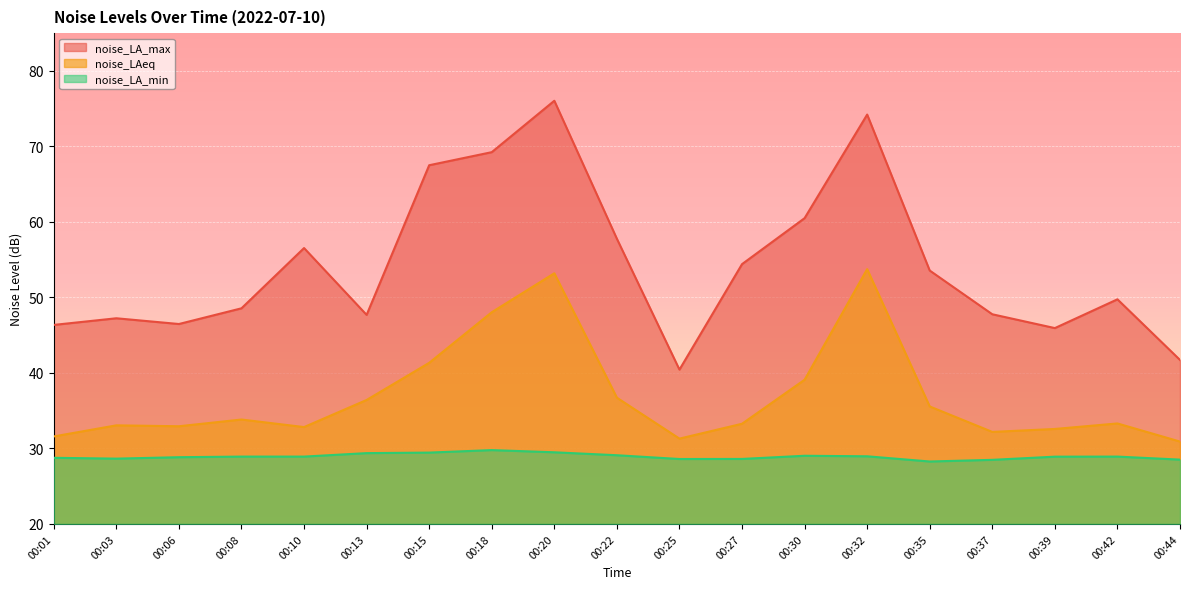

Reading left to right, transcribe all the data shown in this chart.

noise_LA_max: 00:01=46.4	00:03=47.2	00:06=46.5	00:08=48.6	00:10=56.5	00:13=47.7	00:15=67.5	00:18=69.2	00:20=76.0	00:22=57.8	00:25=40.4	00:27=54.4	00:30=60.5	00:32=74.2	00:35=53.6	00:37=47.8	00:39=45.9	00:42=49.8	00:44=41.7
noise_LAeq: 00:01=31.6	00:03=33.1	00:06=32.9	00:08=33.8	00:10=32.8	00:13=36.4	00:15=41.3	00:18=48.0	00:20=53.2	00:22=36.7	00:25=31.3	00:27=33.3	00:30=39.1	00:32=53.8	00:35=35.6	00:37=32.2	00:39=32.6	00:42=33.3	00:44=30.9
noise_LA_min: 00:01=28.8	00:03=28.6	00:06=28.8	00:08=28.9	00:10=28.9	00:13=29.4	00:15=29.4	00:18=29.8	00:20=29.5	00:22=29.1	00:25=28.6	00:27=28.6	00:30=29.0	00:32=29.0	00:35=28.3	00:37=28.5	00:39=28.9	00:42=28.9	00:44=28.5